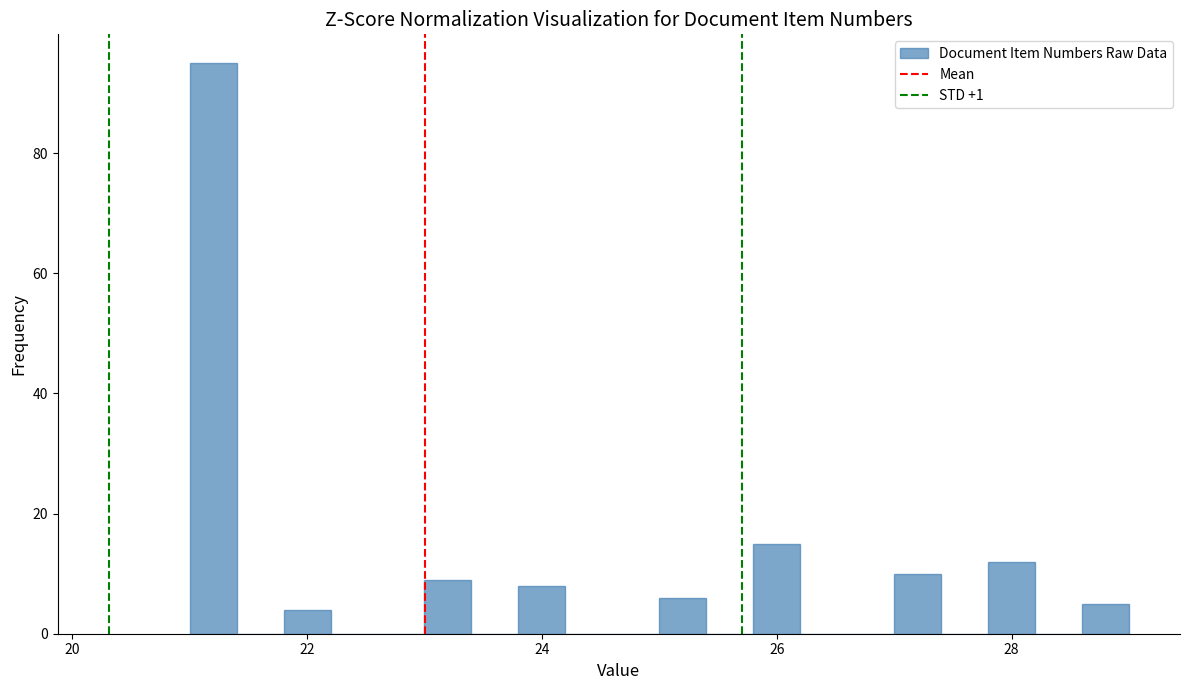

Around what value on the x-axis is the tallest bar? Give the approximate position of its centre, as read against the axis.

21.2